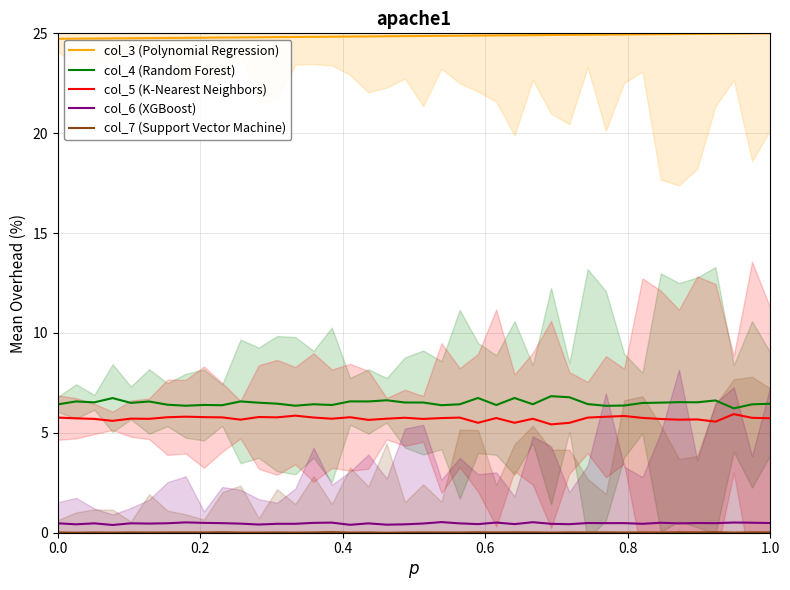

True or false: col_4 (Random Forest) and col_3 (Polynomial Regression) cross at least once.

False